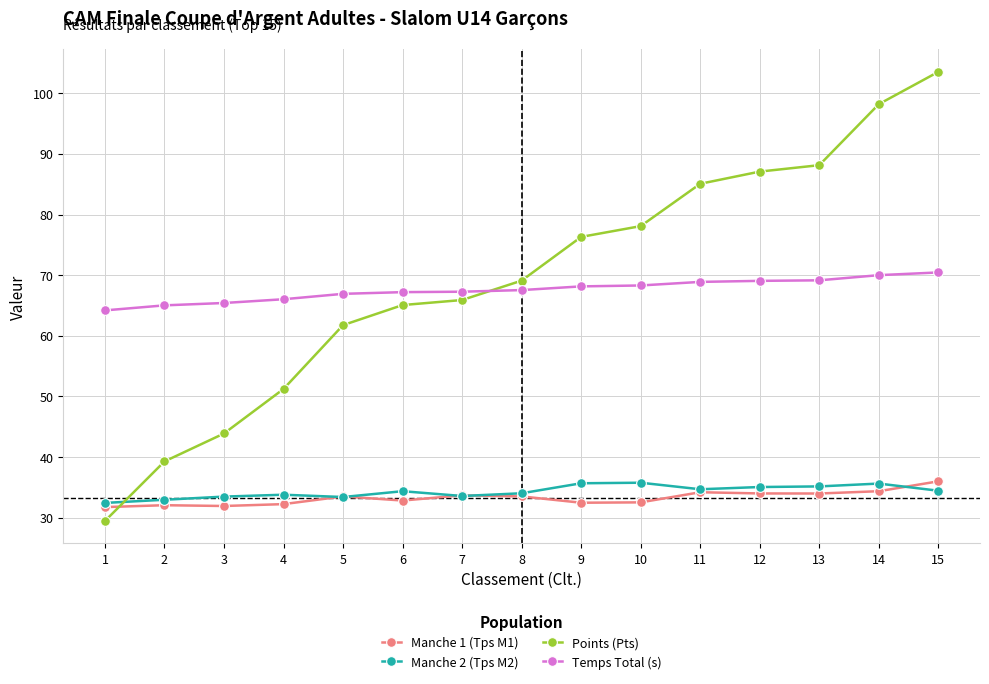

True or false: Manche 1 (Tps M1) has a value of 10.8 at 7.

False